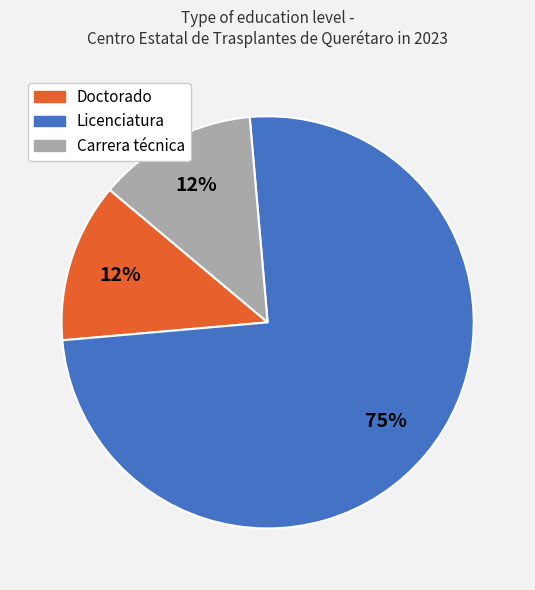

To the nearest percent, what is the average slice percentage?

33%